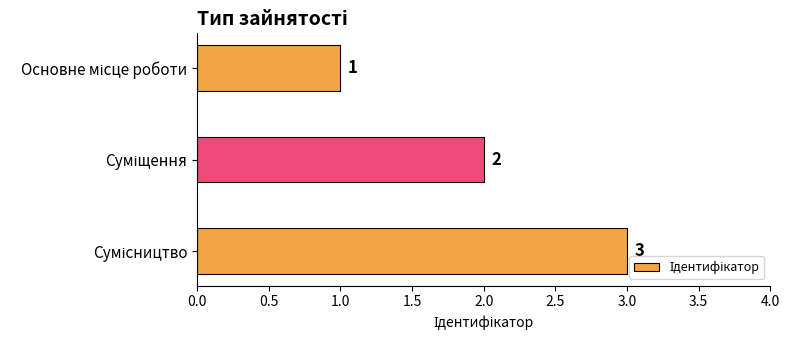

What is the value of the 3rd bar from the top?

3